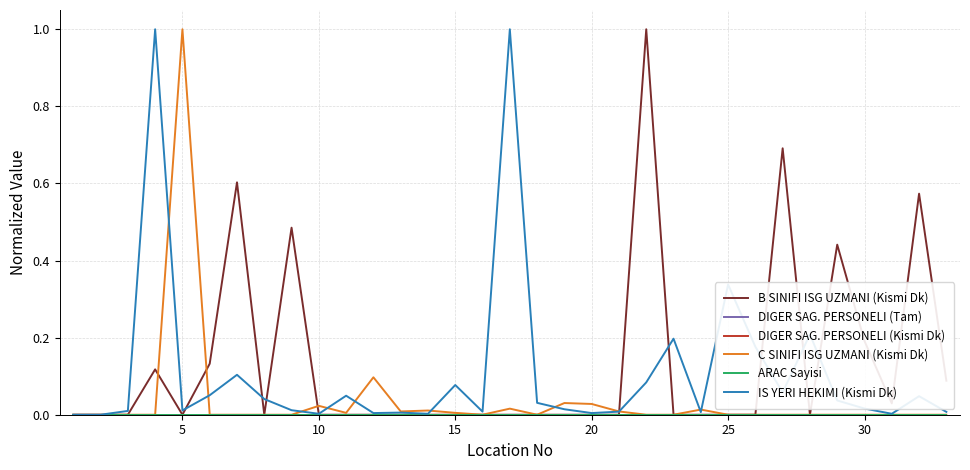

Does the chart display data point markers on the line(s)?

No